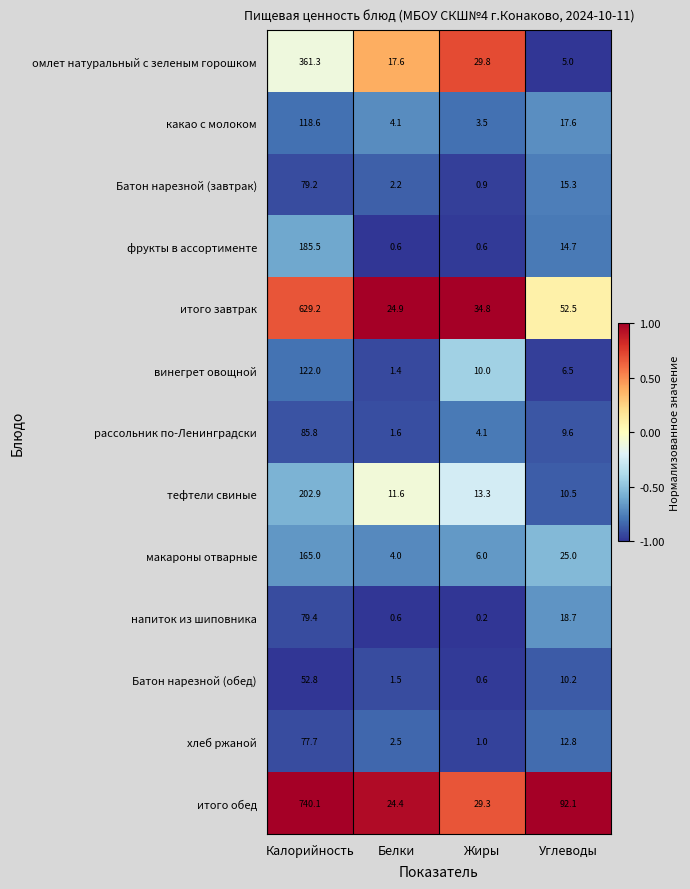

How many categories are shown in the chart?

4